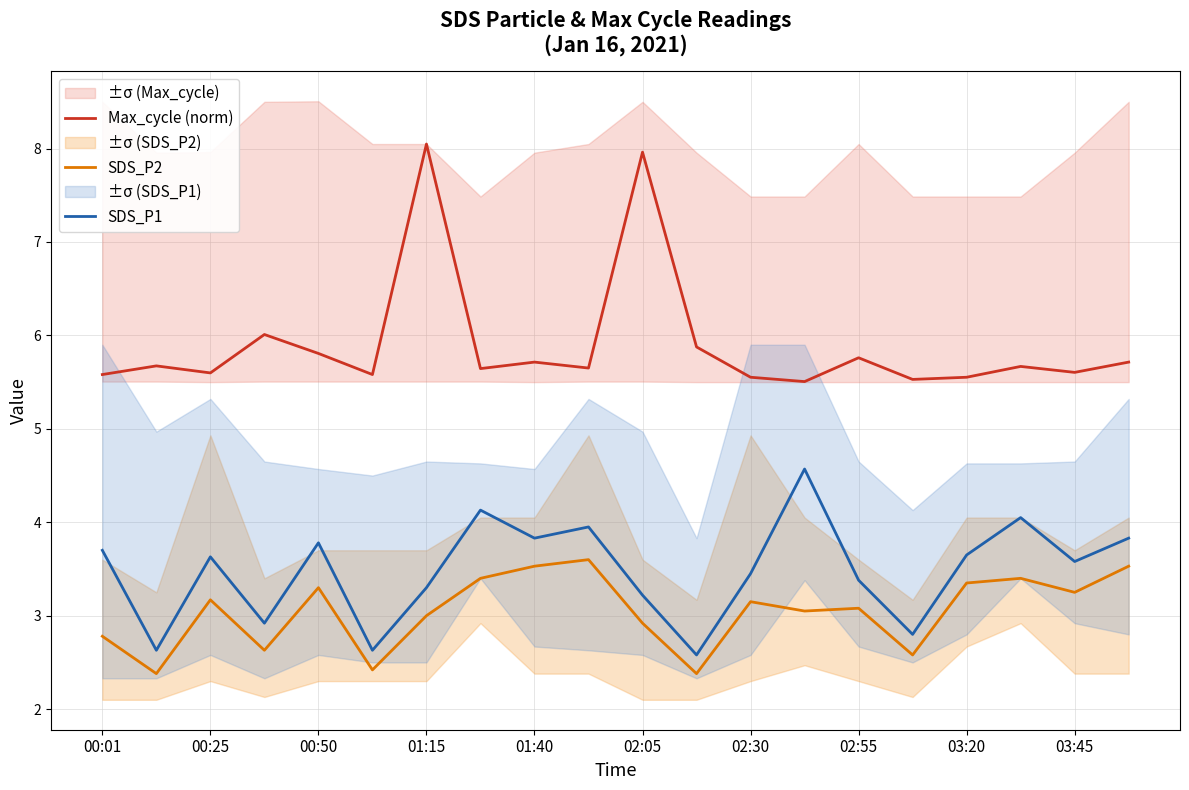

True or false: Max_cycle (norm) and SDS_P1 cross at least once.

False